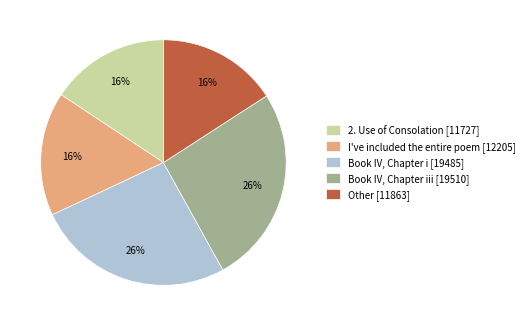

Is it true that Other [11863] is 24% of the pie?

False